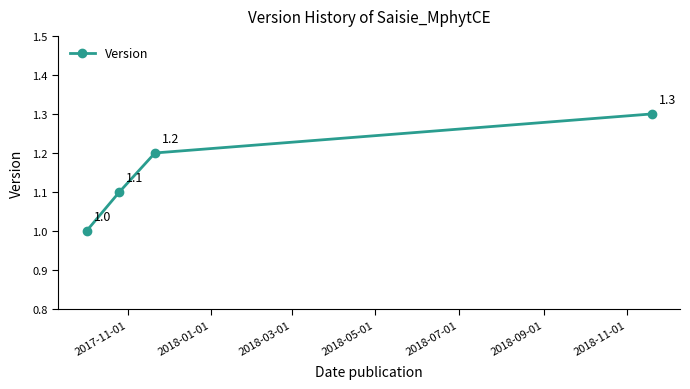

Is this an area chart (filled region under the line)?

No